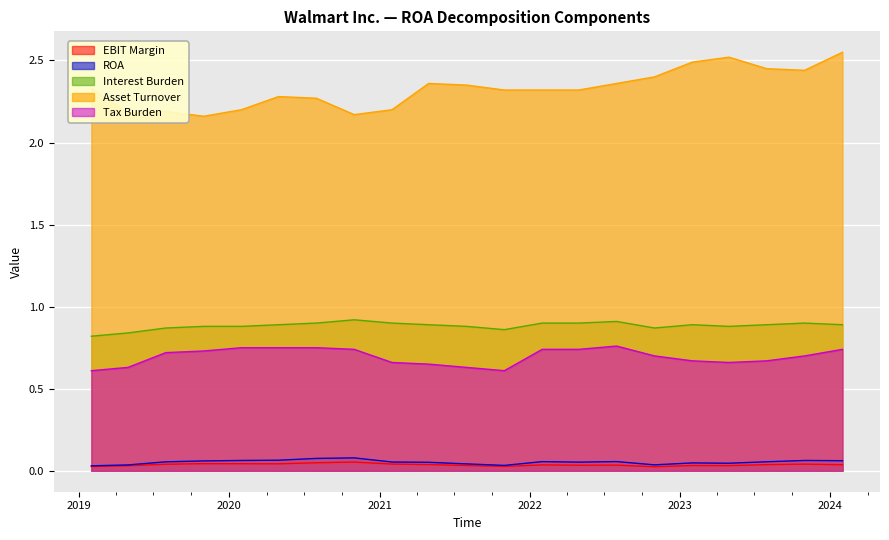

Which category has the lowest value in the EBIT Margin series?

2022-10-31